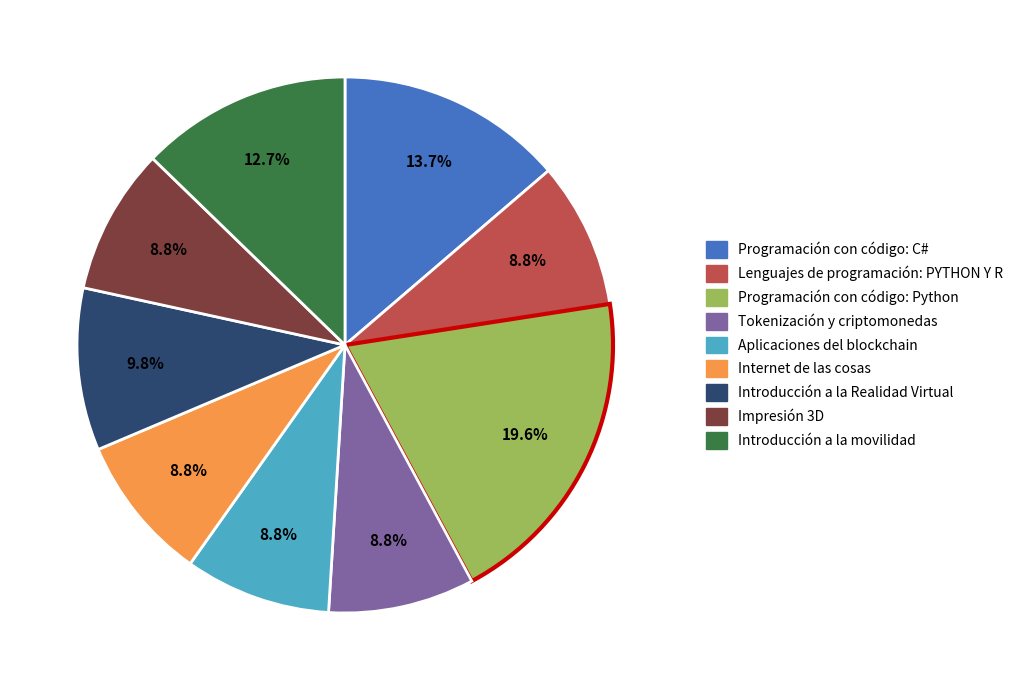

Is there any slice that represents more than half of the pie?

No